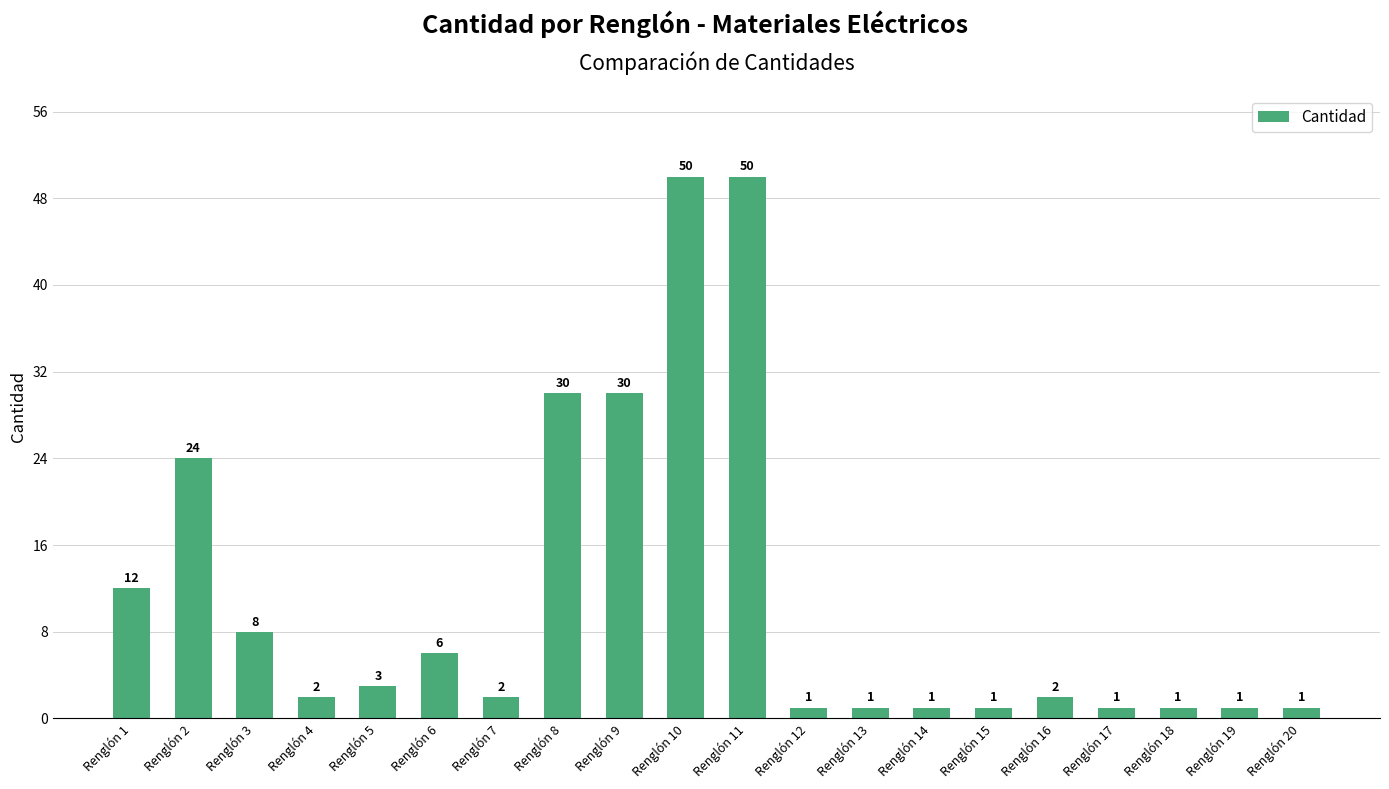

Is it true that the value at Renglón 4 is 2?

True